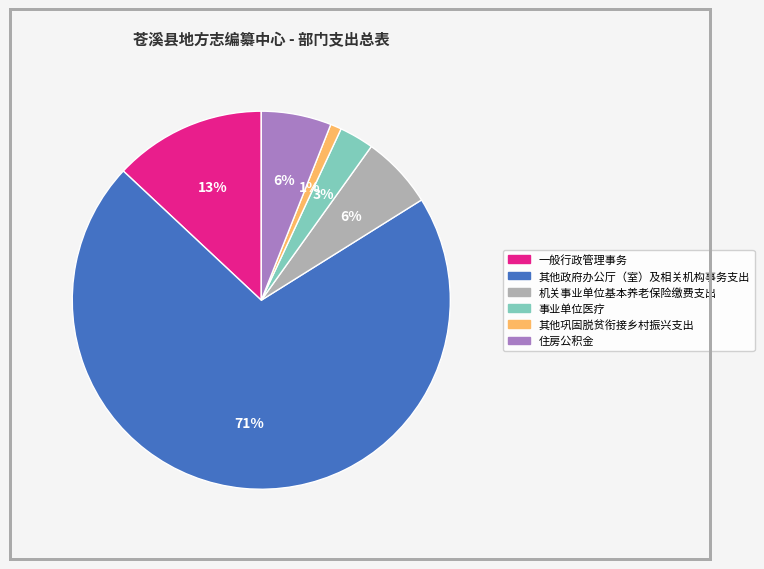

Between 其他巩固脱贫衔接乡村振兴支出 and 事业单位医疗, which is larger?

事业单位医疗